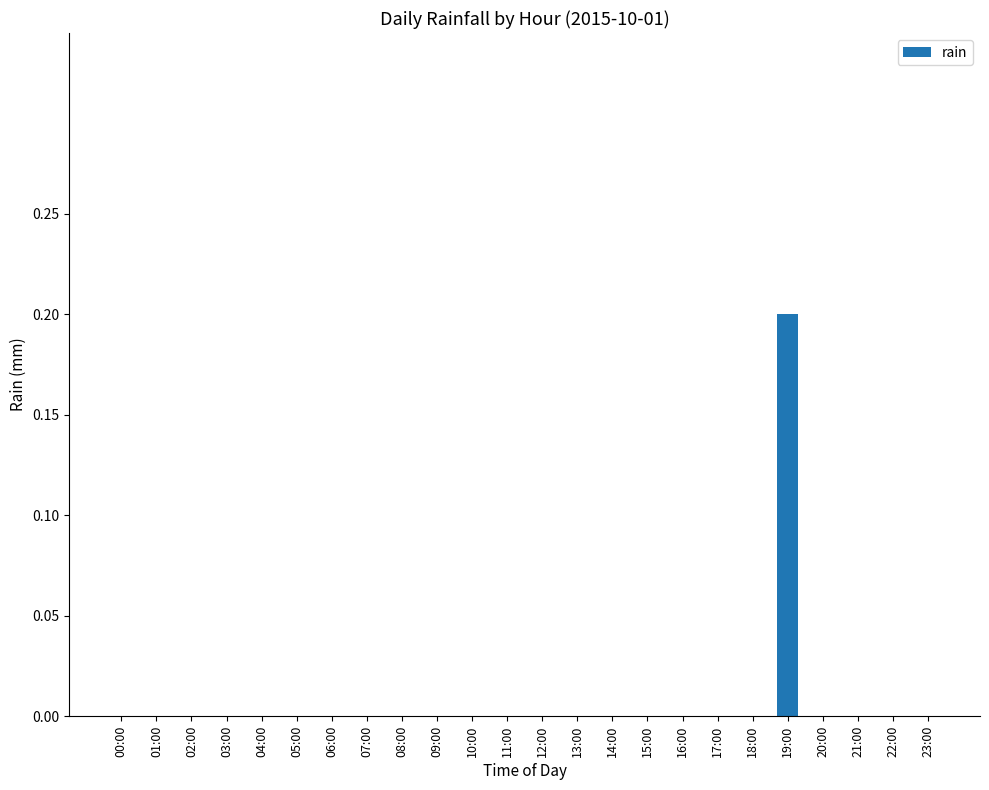

Which label corresponds to the largest value in the chart?

19:00